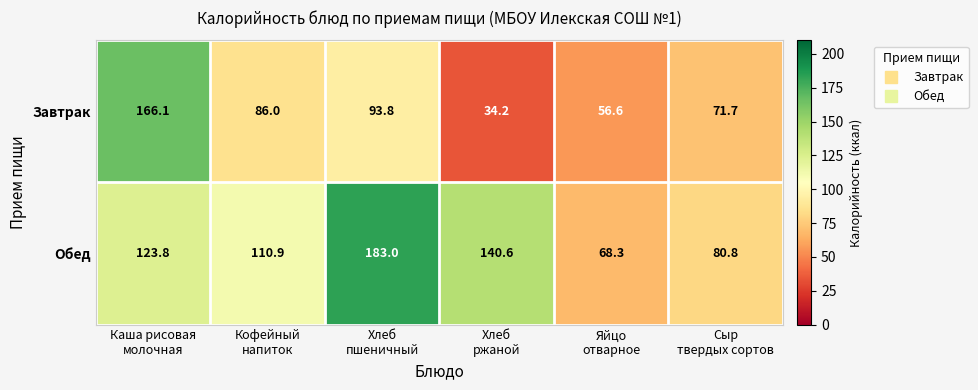

Rank the series by their average value, from lowest to highest.

Завтрак, Обед